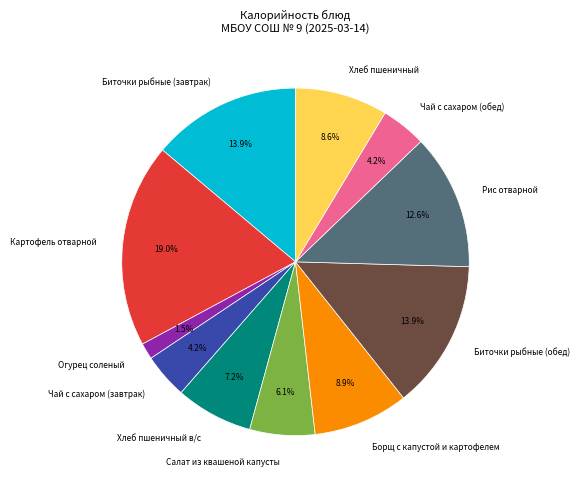

What is the ratio of the value at Картофель отварной to the value at Хлеб пшеничный в/с?

2.6